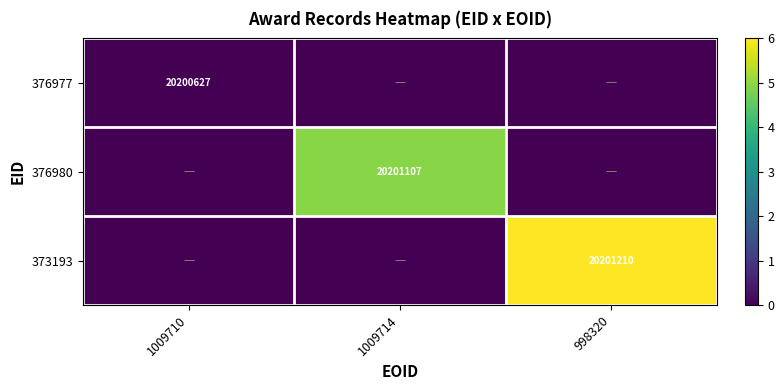

Which has a higher value, 998320 or 1009710?

998320